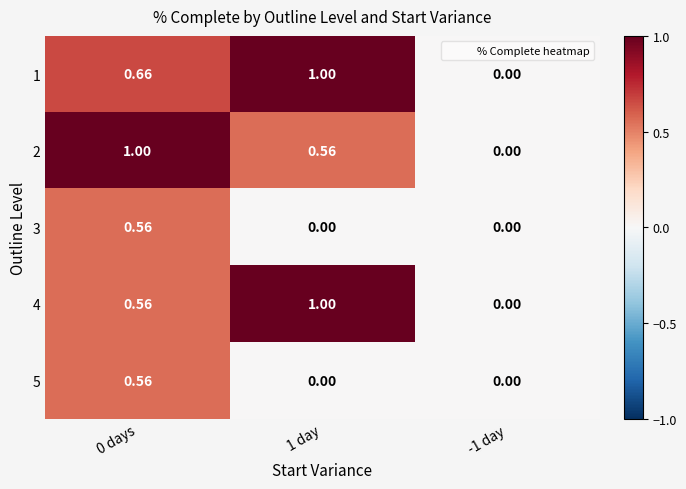

How many distinct data groups are displayed?

5